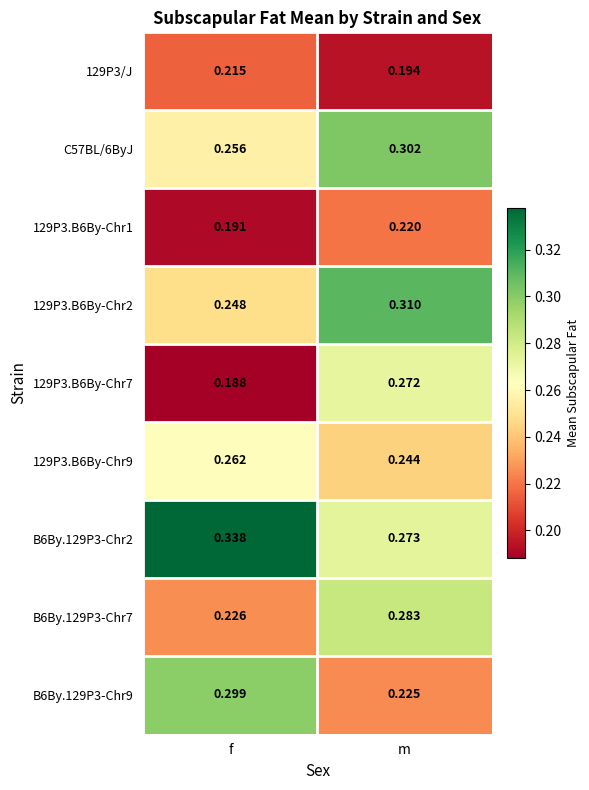

At which label does 129P3.B6By-Chr9 reach its peak?

f